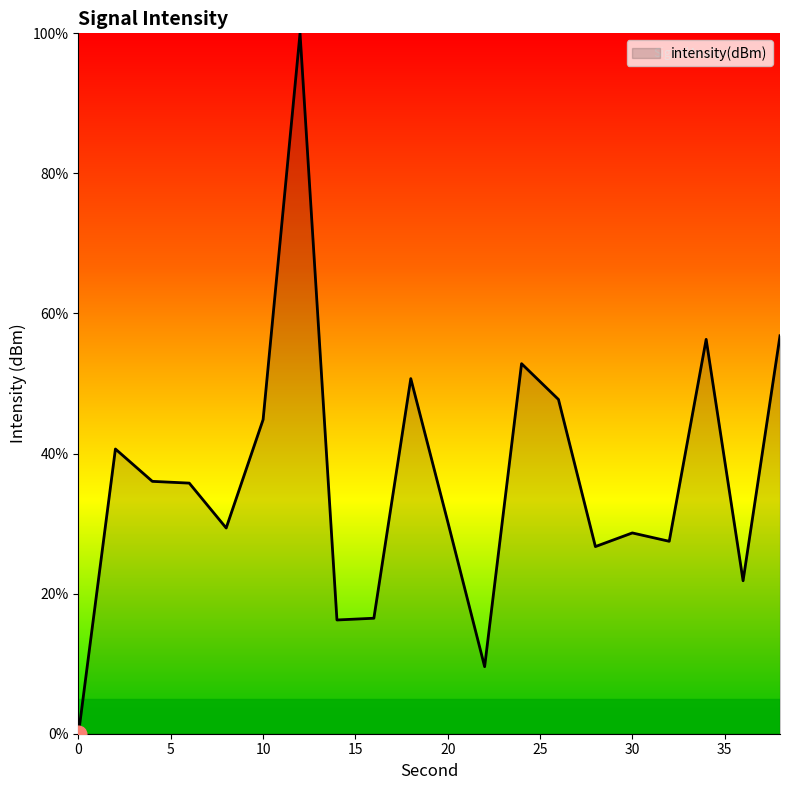

How many lines are shown in the chart?

1